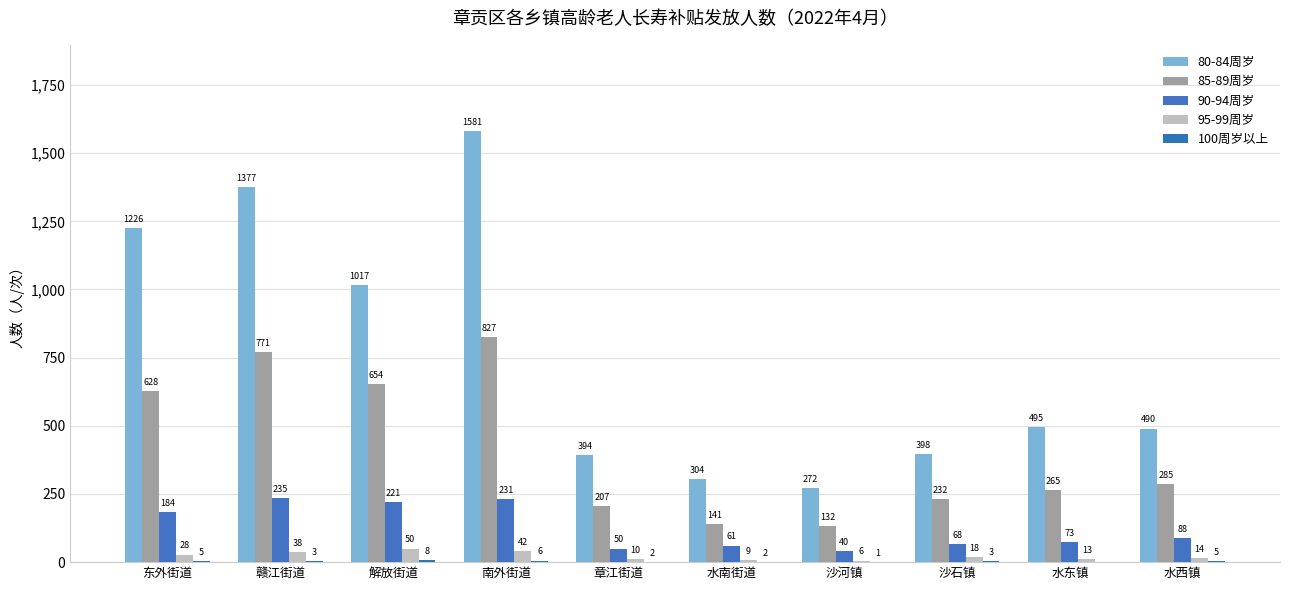

Count the number of categories in the chart.

10